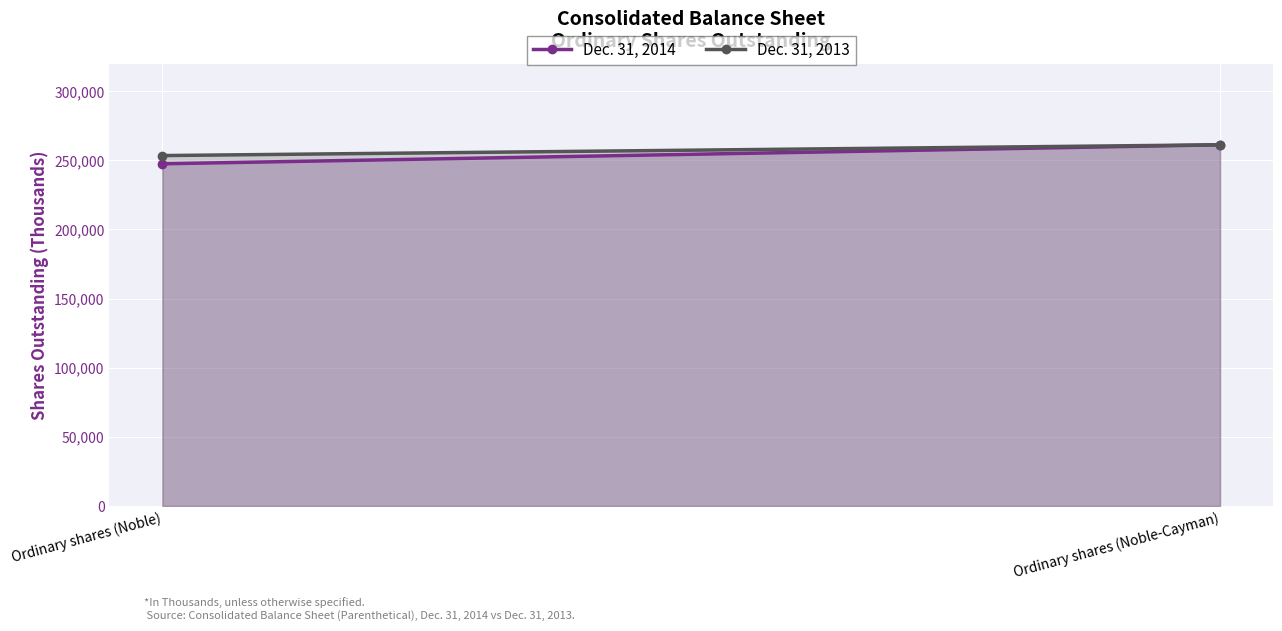

What is the greatest value displayed?

261246